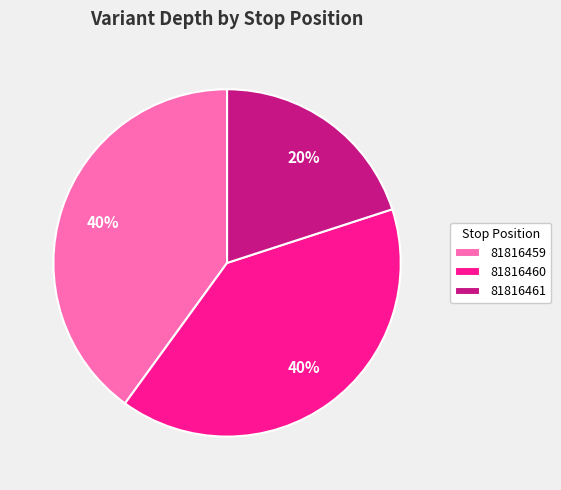

Approximately how many times larger is the value at 81816461 compared to 81816459?

0.5